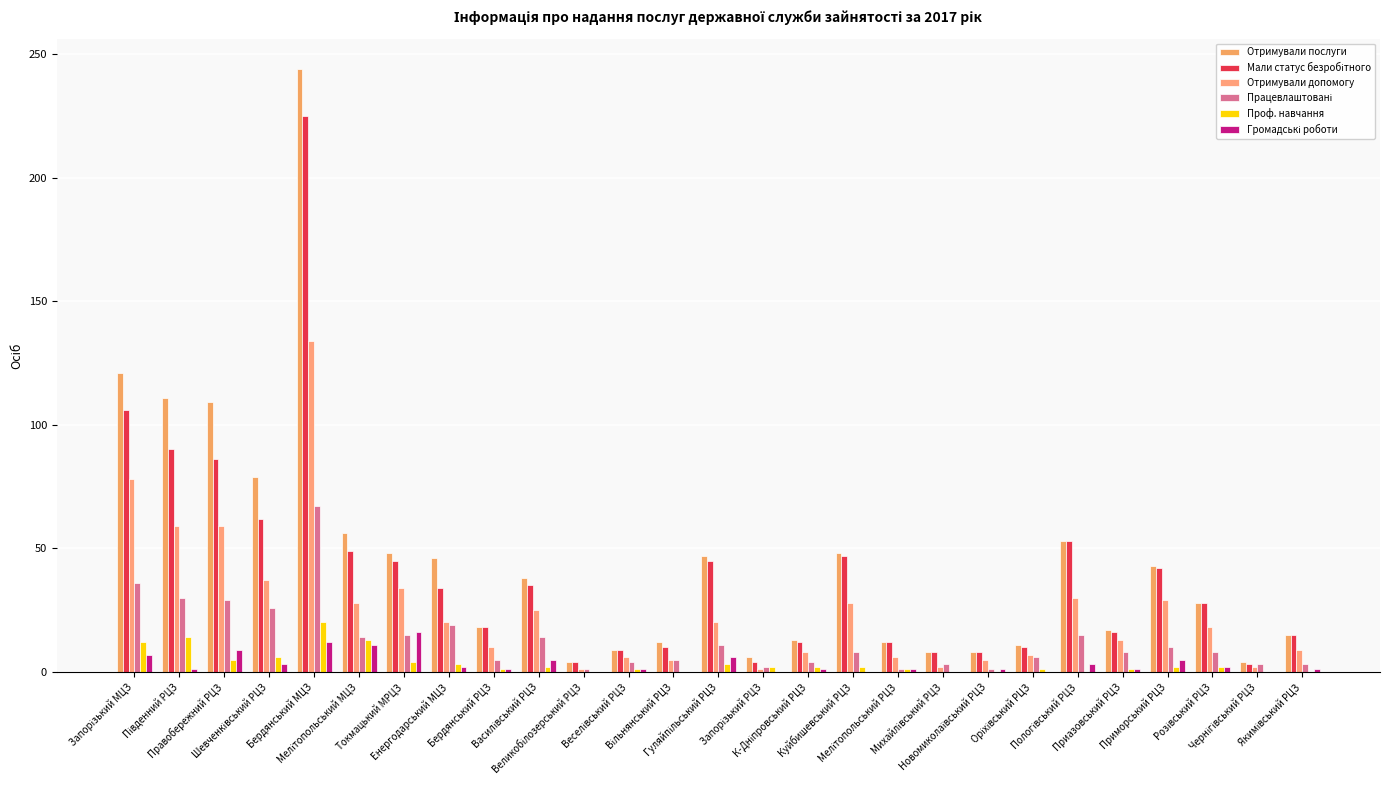

Which series has the largest range (max minus min)?

Отримували послуги